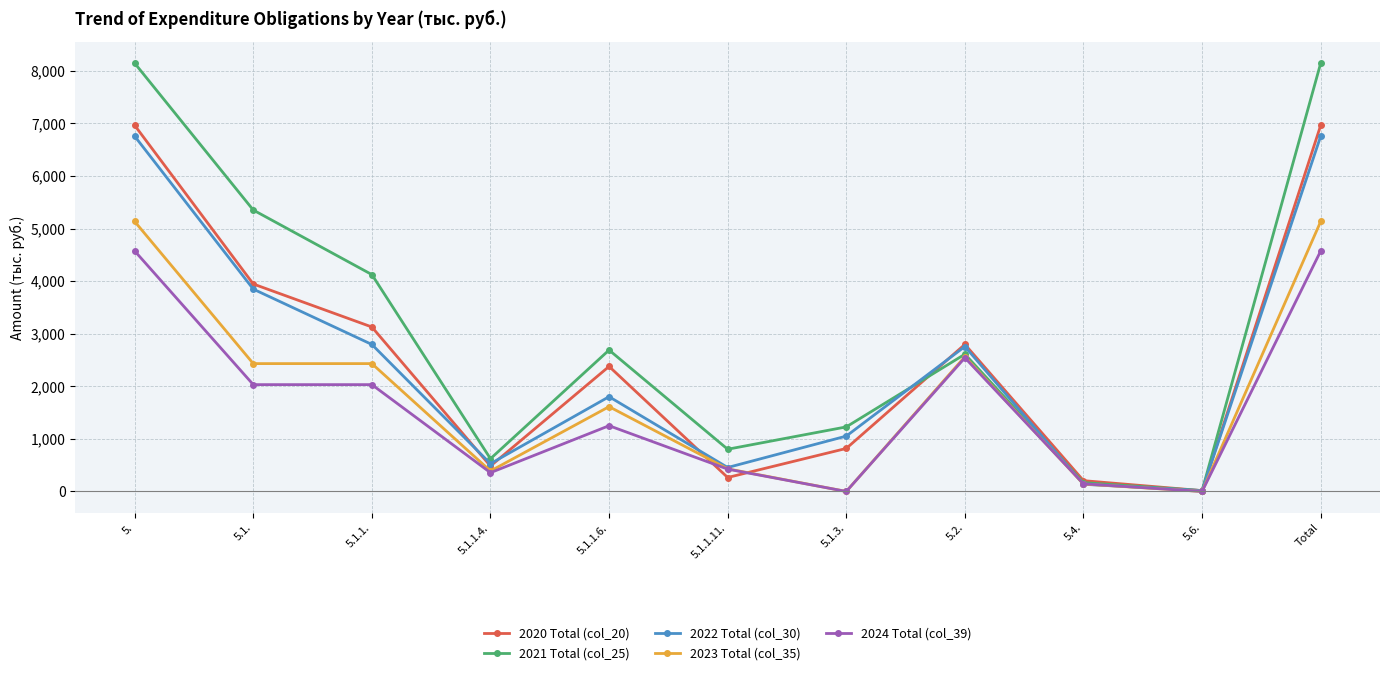

Where is the first local maximum for 2022 Total (col_30)?

5.1.1.6.